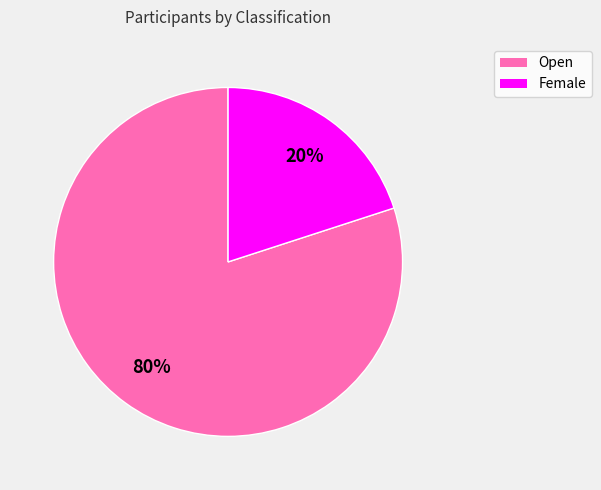

Which category accounts for the majority?

Open